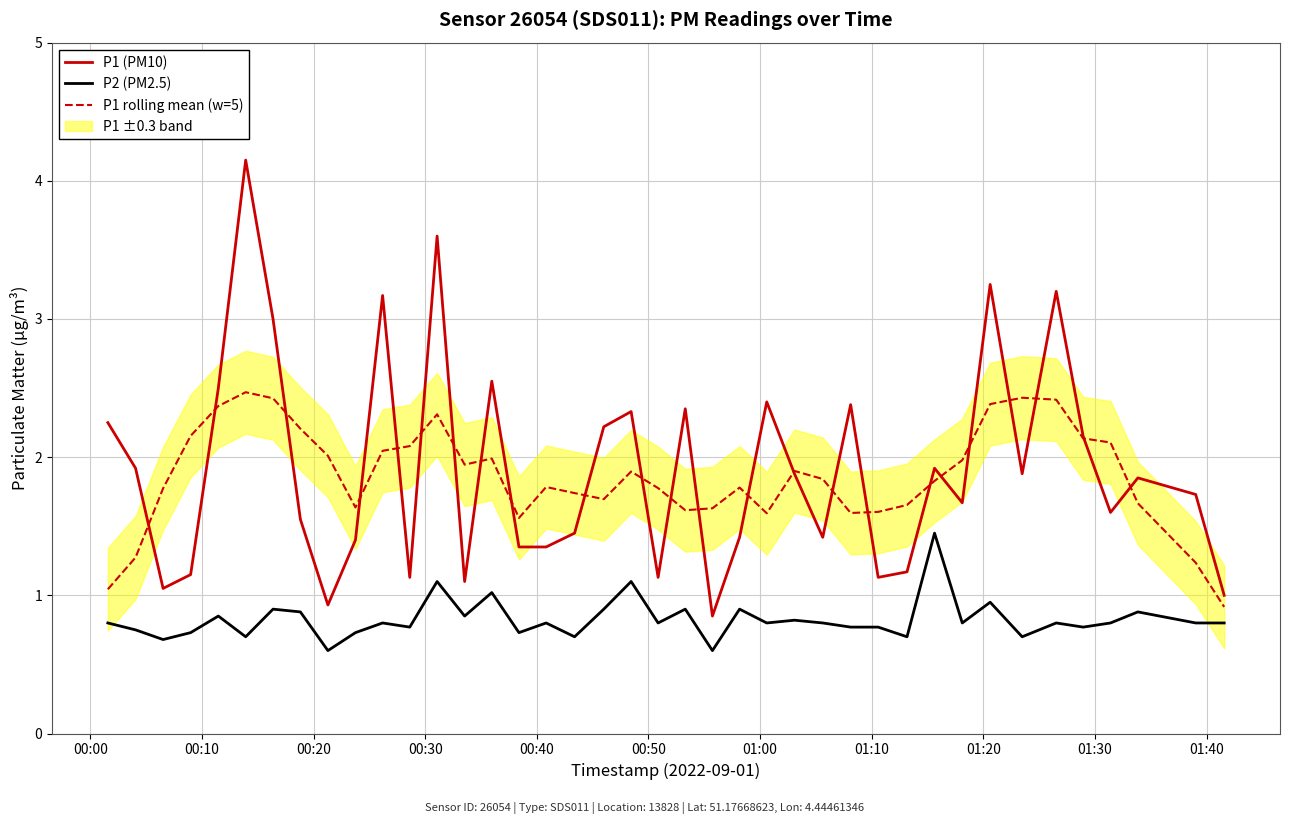

True or false: P1 (PM10) and P2 (PM2.5) intersect in this chart.

False